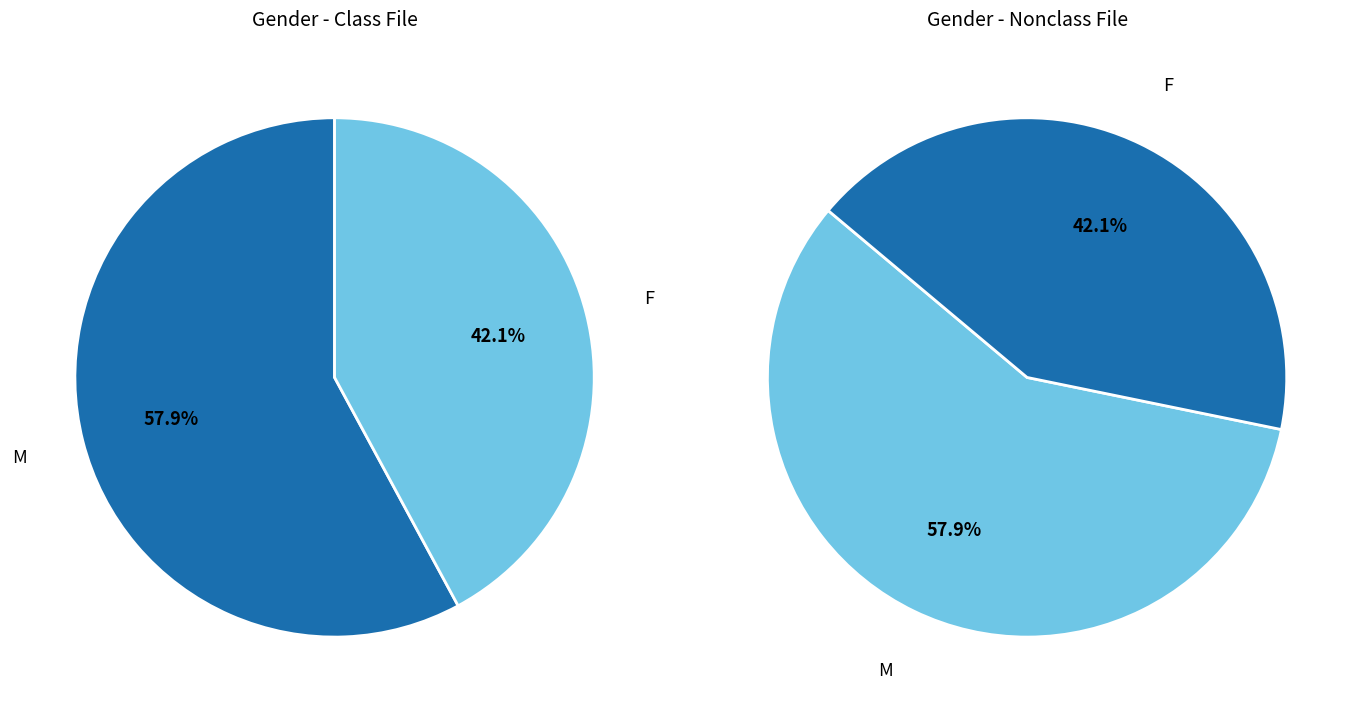

Does F represent more than half of the total?

No